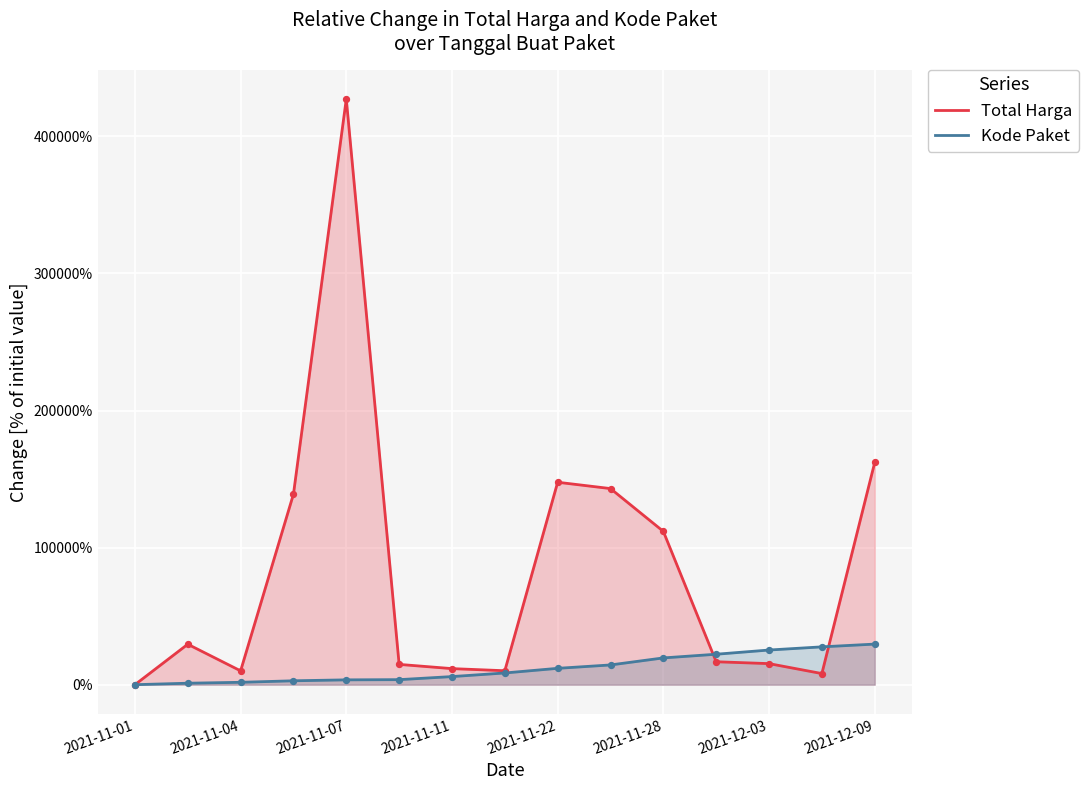

At how many categories does at least one series exceed 272662?

1